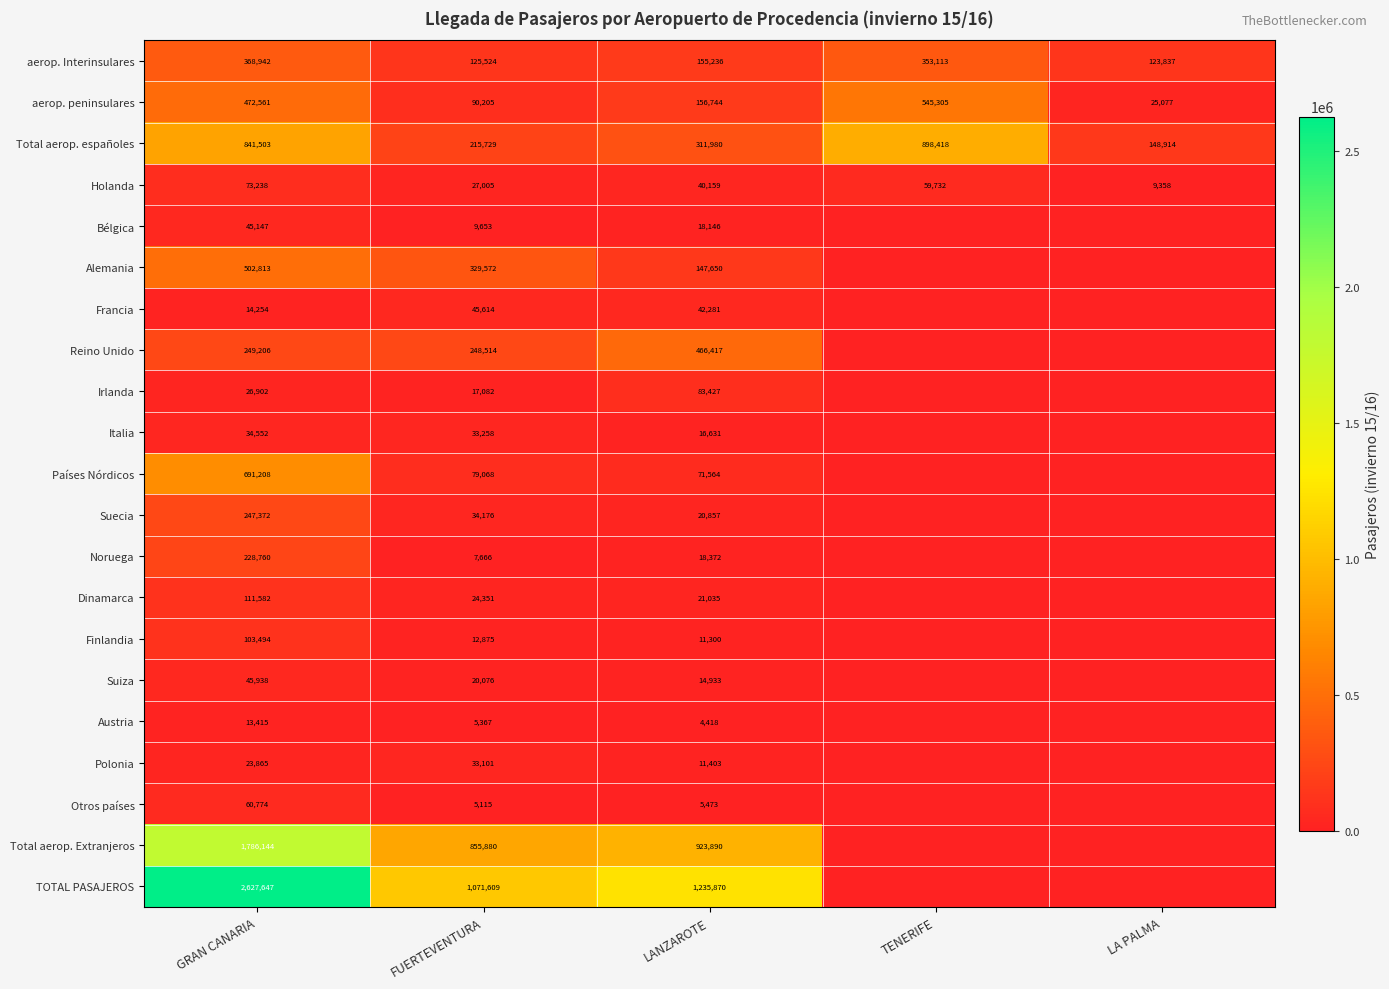

Is the value of Total aerop. españoles at LANZAROTE greater than the value of Dinamarca at LANZAROTE?

Yes